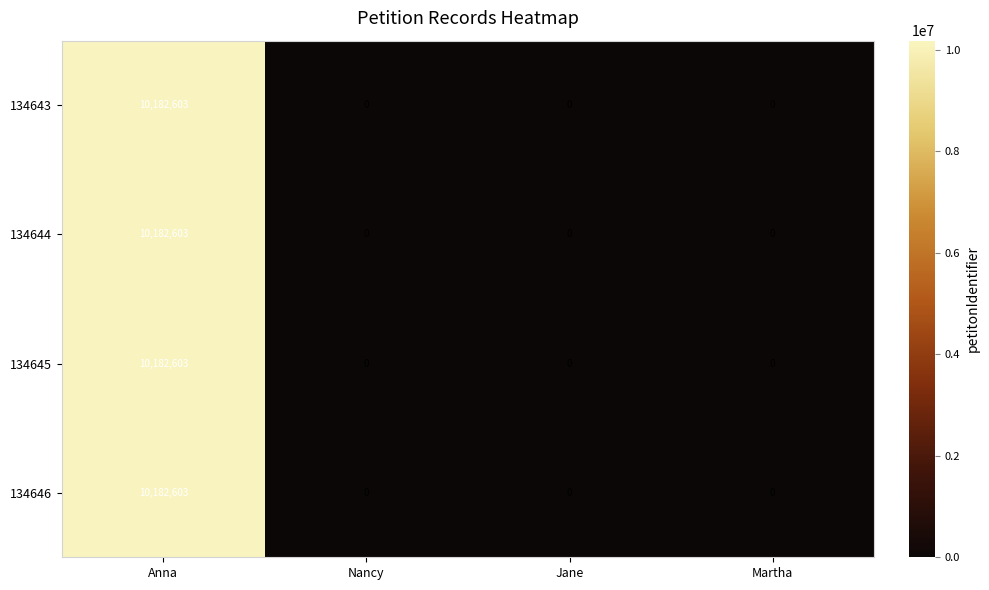

How many series are shown in this chart?

4